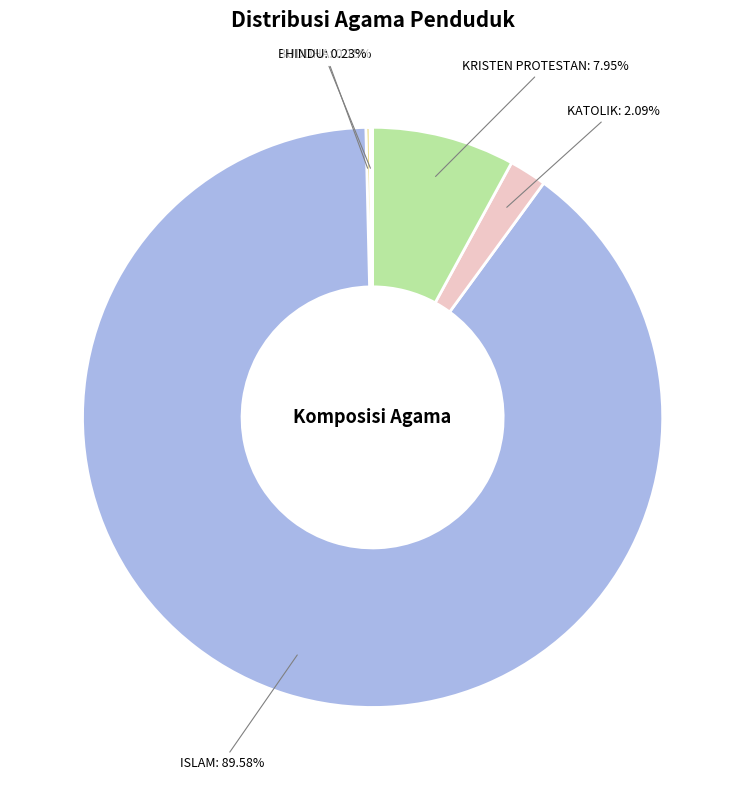

Which category accounts for the majority?

ISLAM